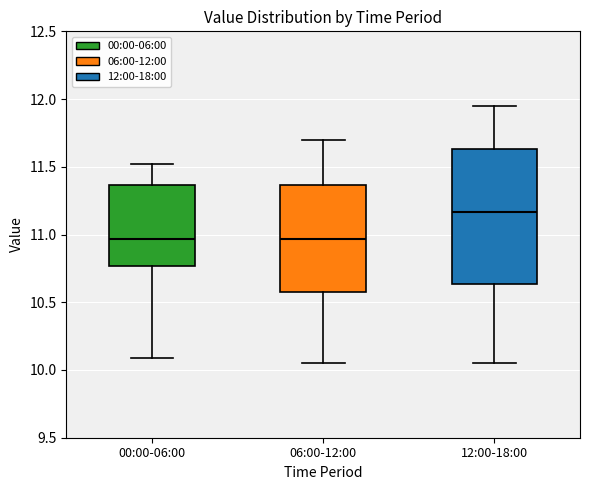

Which box is the tallest, from its lower edge to its upper edge?

12:00-18:00